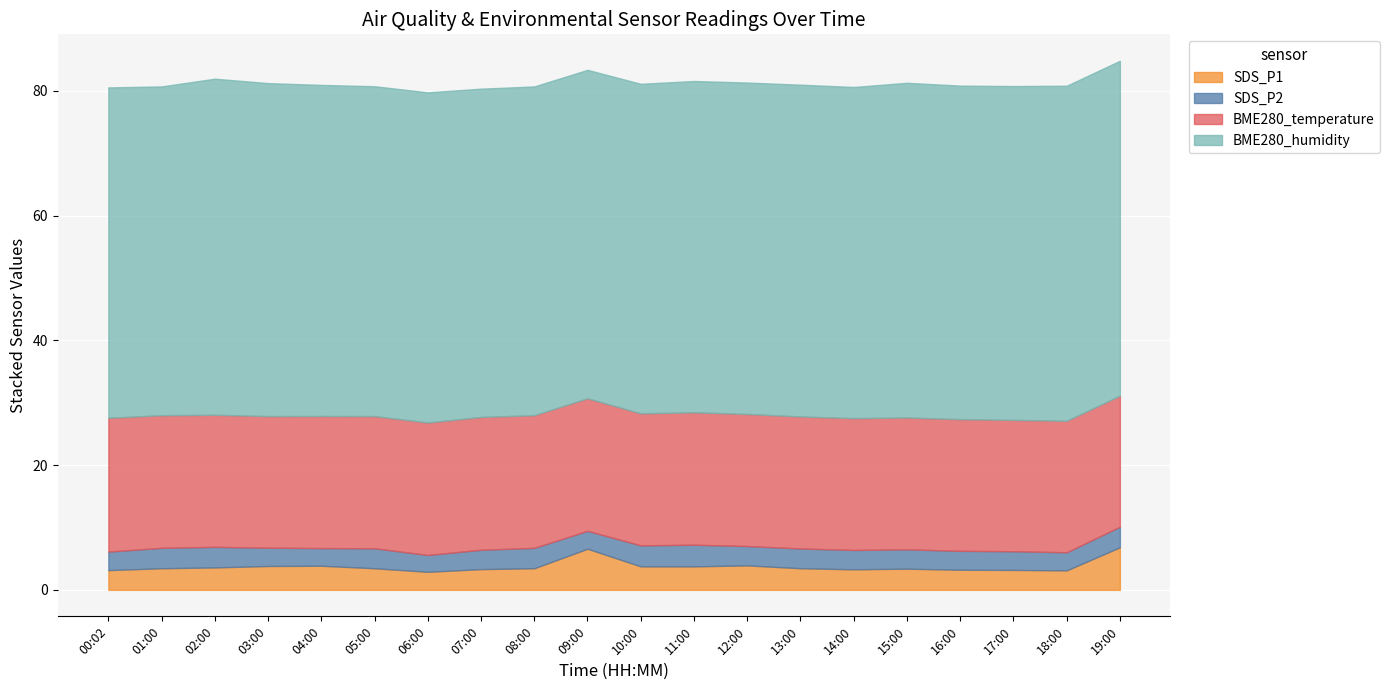

What is the difference between the maximum and minimum values in the SDS_P1 series?

3.9